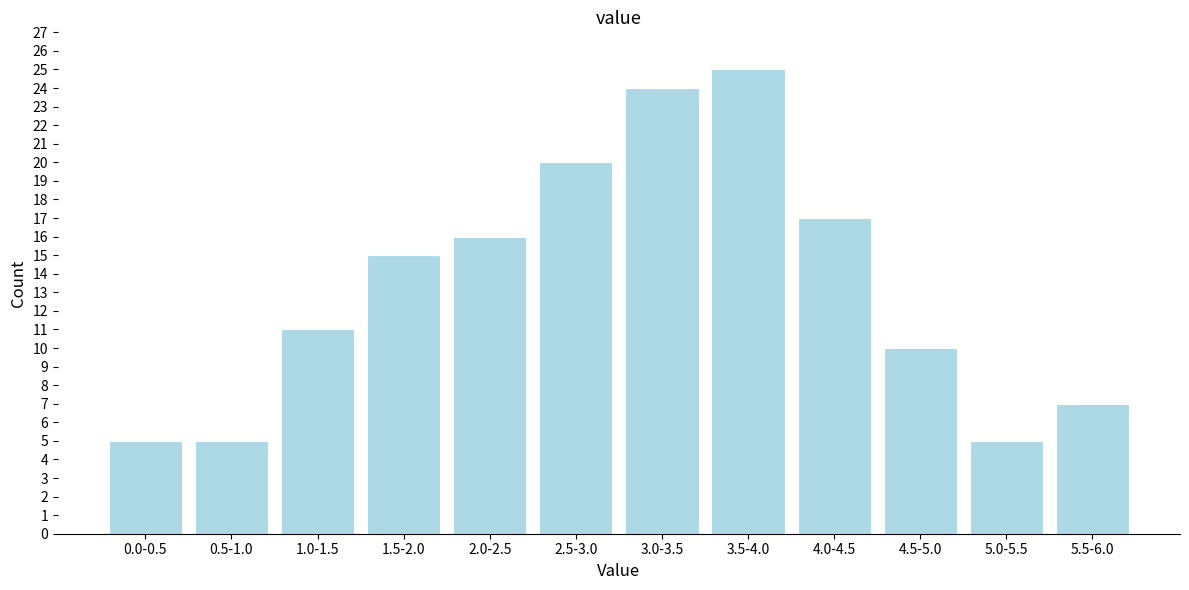

Reading left to right, extract all data points from this chart.

5	5	11	15	16	20	24	25	17	10	5	7